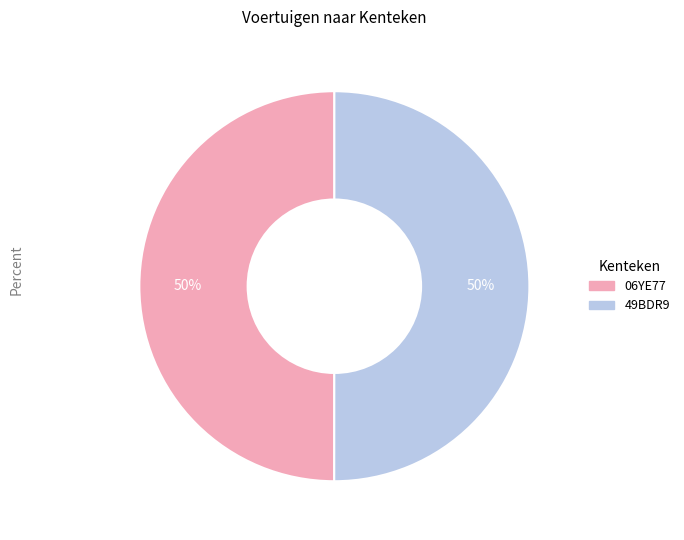

The 49BDR9 slice represents 62% of the pie. True or false?

False